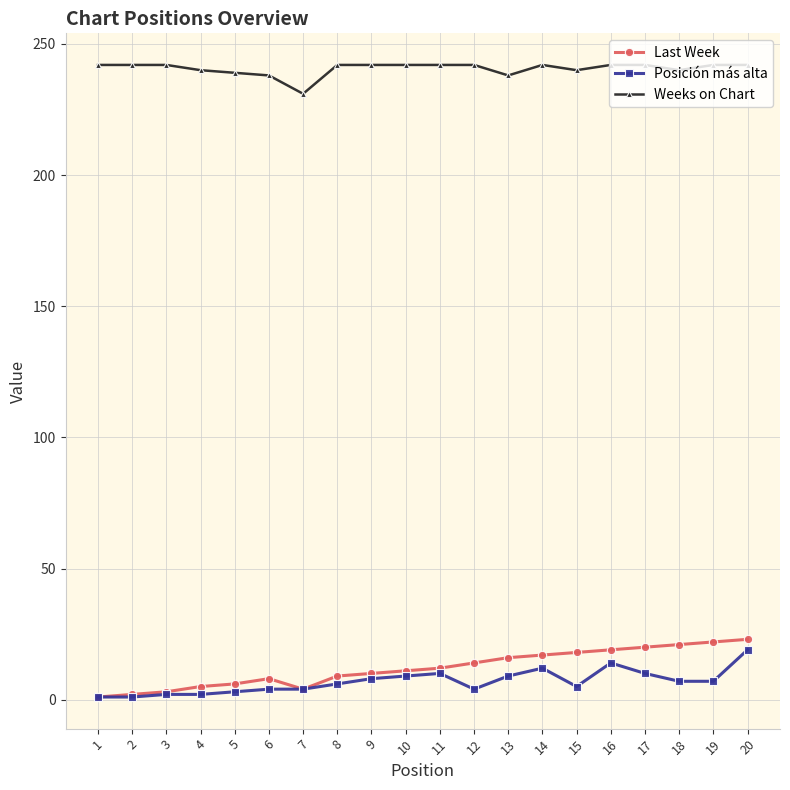

True or false: Posición más alta and Weeks on Chart cross at least once.

False